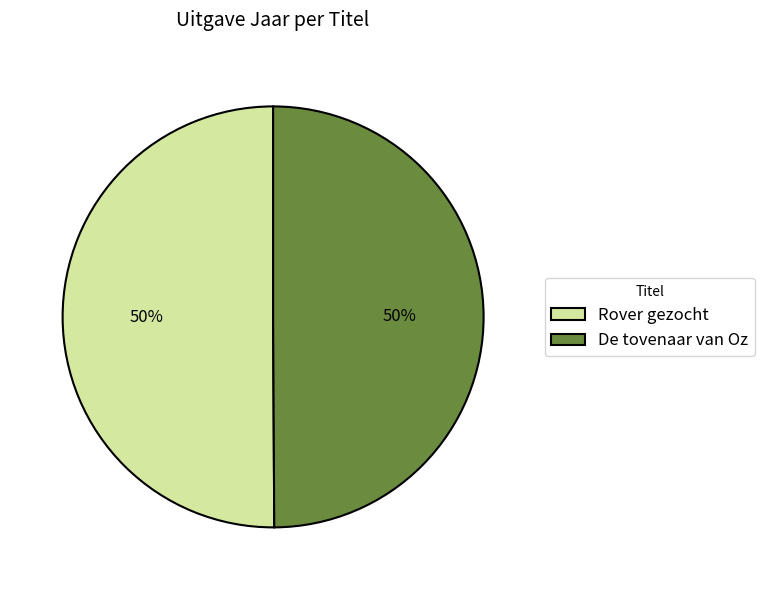

Approximately how many times larger is the value at Rover gezocht compared to De tovenaar van Oz?

1.0